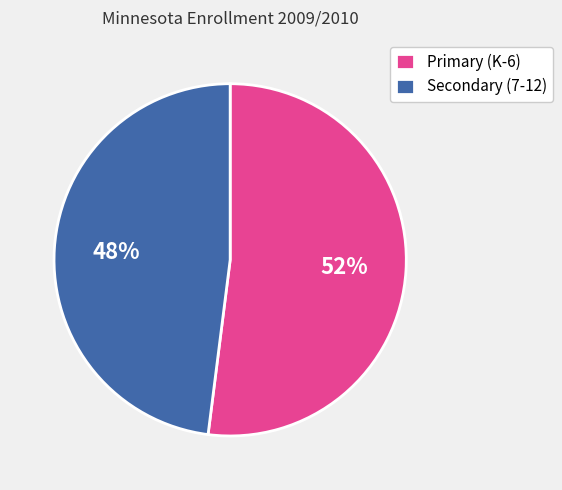

Which has a higher value, Secondary (7-12) or Primary (K-6)?

Primary (K-6)